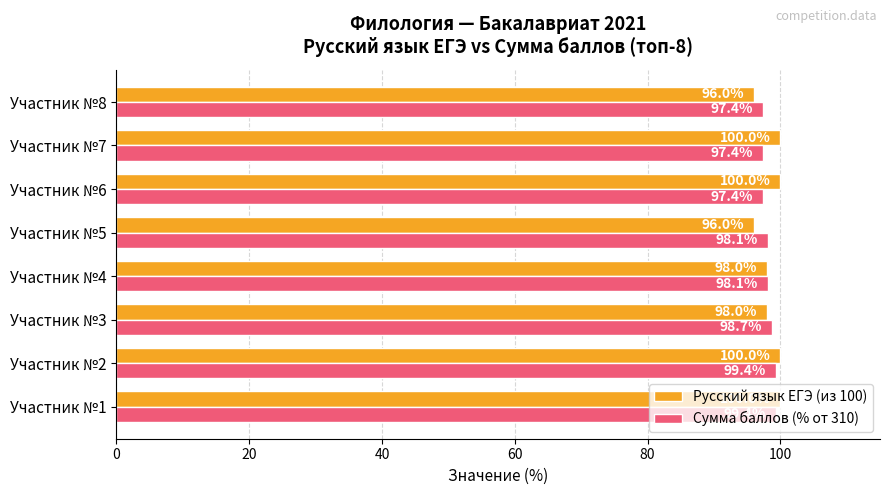

What is the approximate value of Русский язык ЕГЭ (из 100) at Участник №3?

98.0